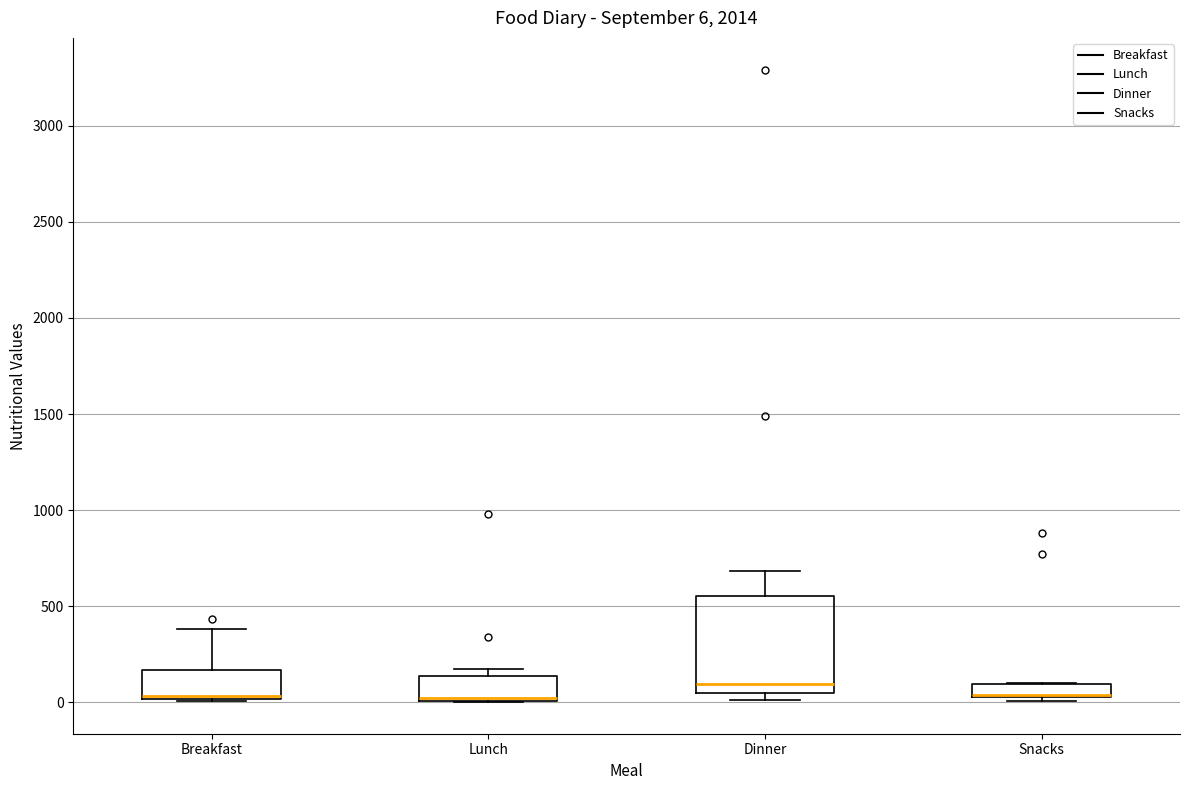

Comparing the boxes themselves (not the whiskers), which one is the tallest?

Dinner